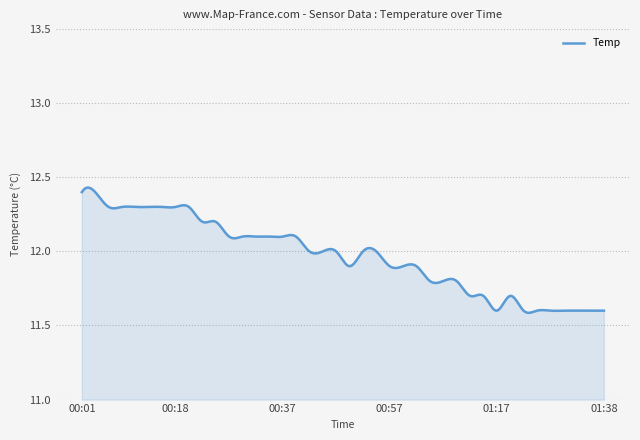

What is the difference between the maximum and minimum values?

0.8